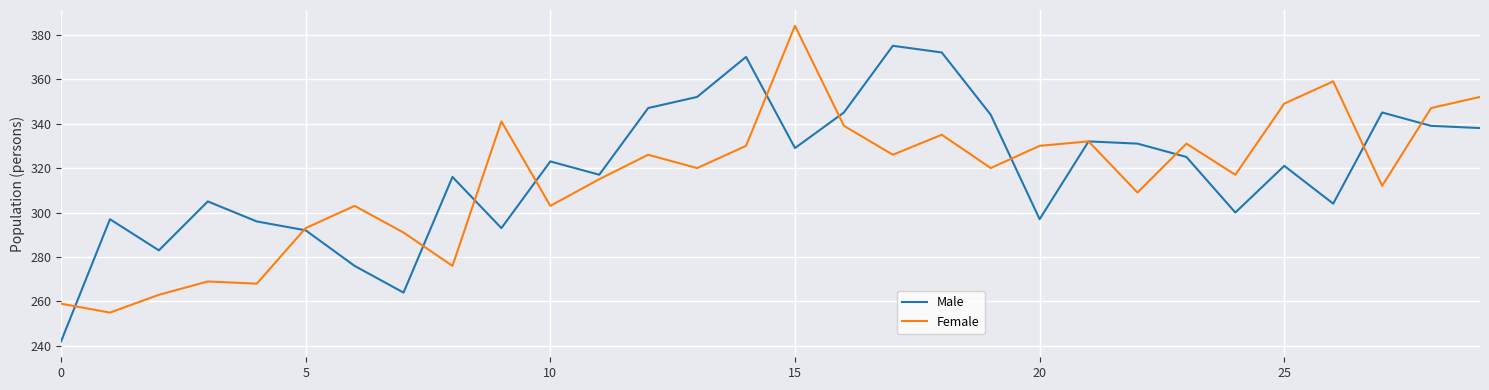

What is the maximum value shown in the chart?

384